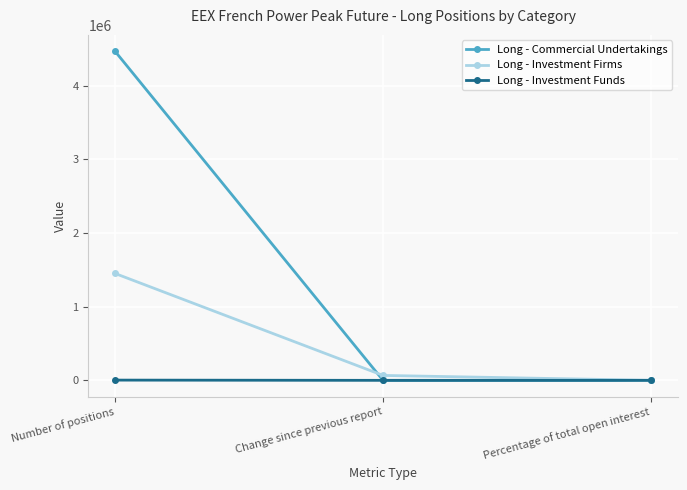

True or false: Long - Commercial Undertakings has a value of 4464048.0 at Number of positions.

True